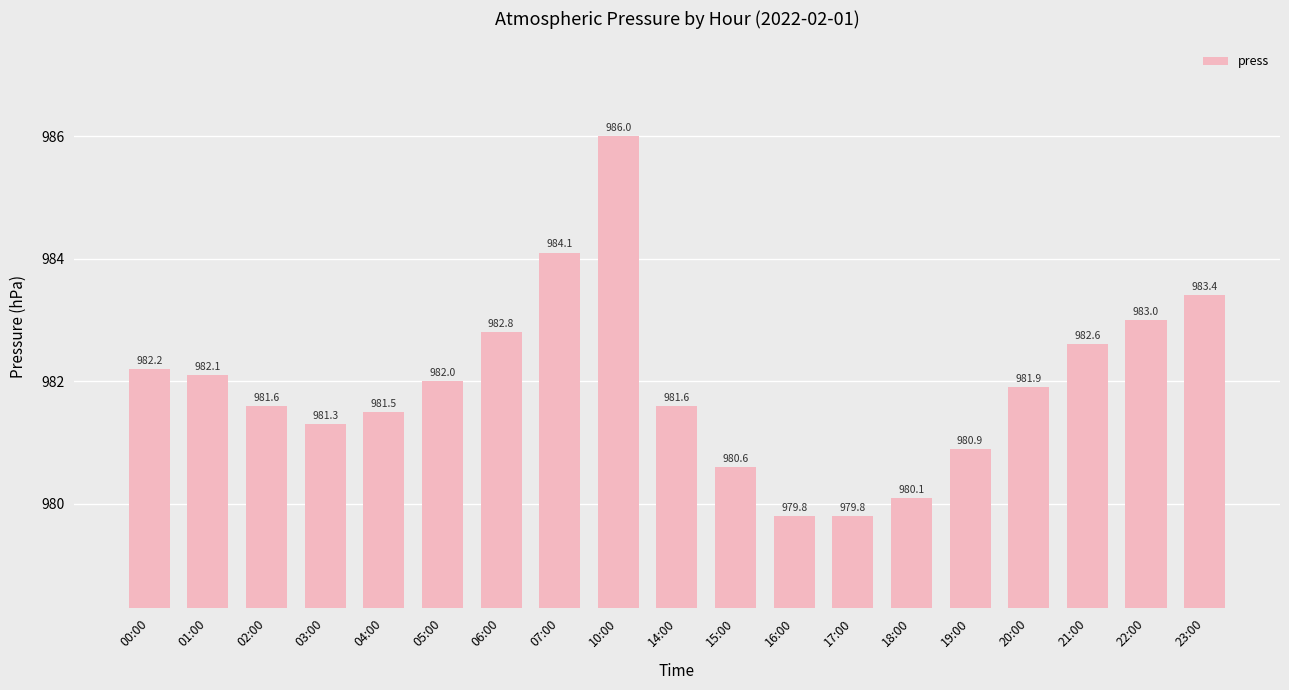

What is the difference between the values at 23:00 and 19:00?

2.5